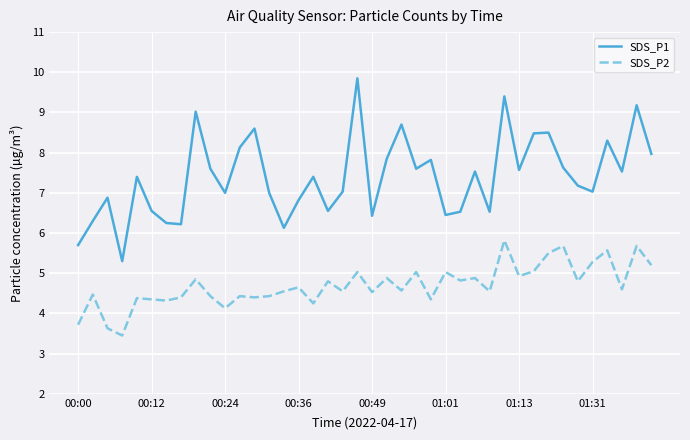

In SDS_P1, how many points are lower than both neighbors (excluding endpoints)?

12